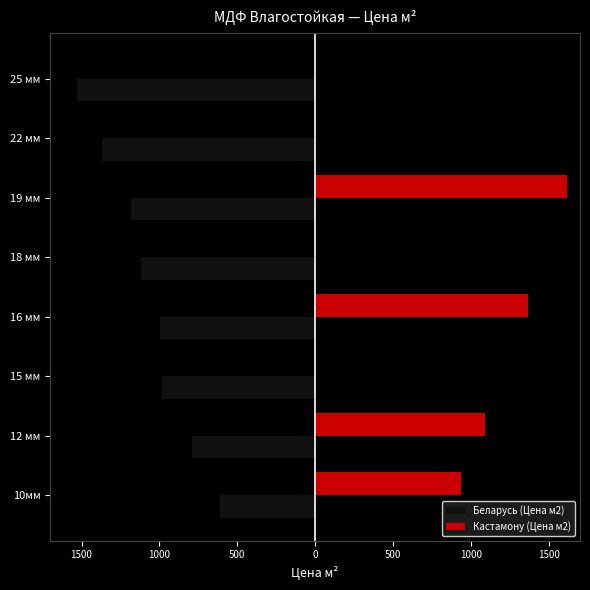

Reading left to right, what are all the values shown in this chart?

Беларусь (Цена м2): -613.0	-789.6	-982.6	-994.8	-1117.1	-1180.0	-1366.9	-1527.5
Кастамону (Цена м2): 940.0	1090.0	0.0	1365.0	0.0	1620.0	0.0	0.0